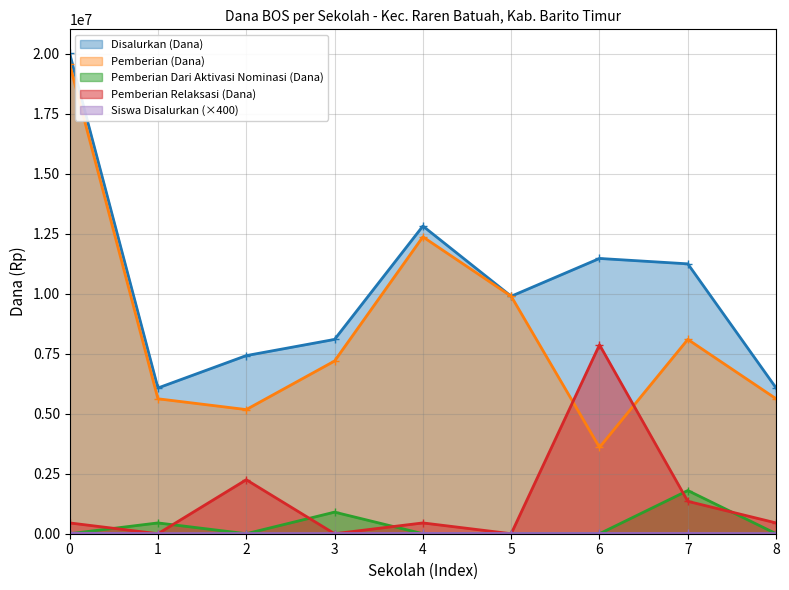

What is the value of the Disalurkan (Dana) point at the 7th from the left?

11475000